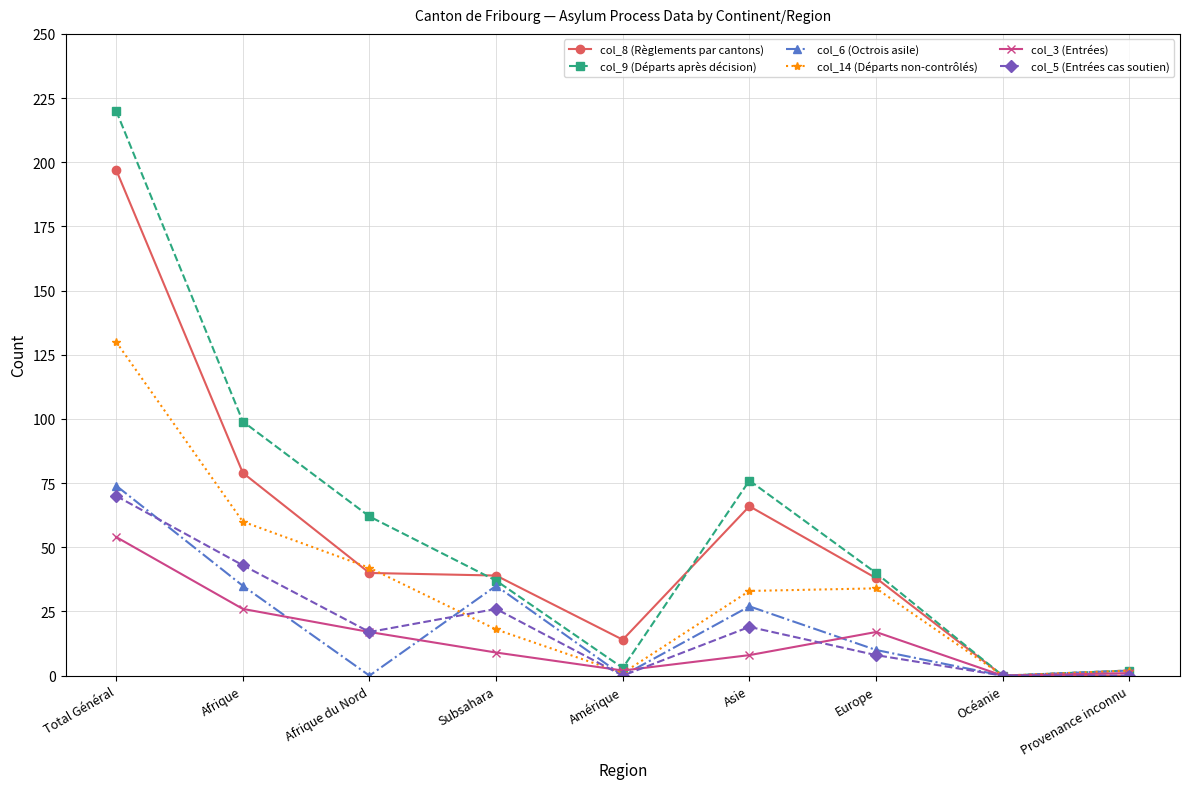

The col_6 (Octrois asile) series shows 0 at Amérique. True or false?

True